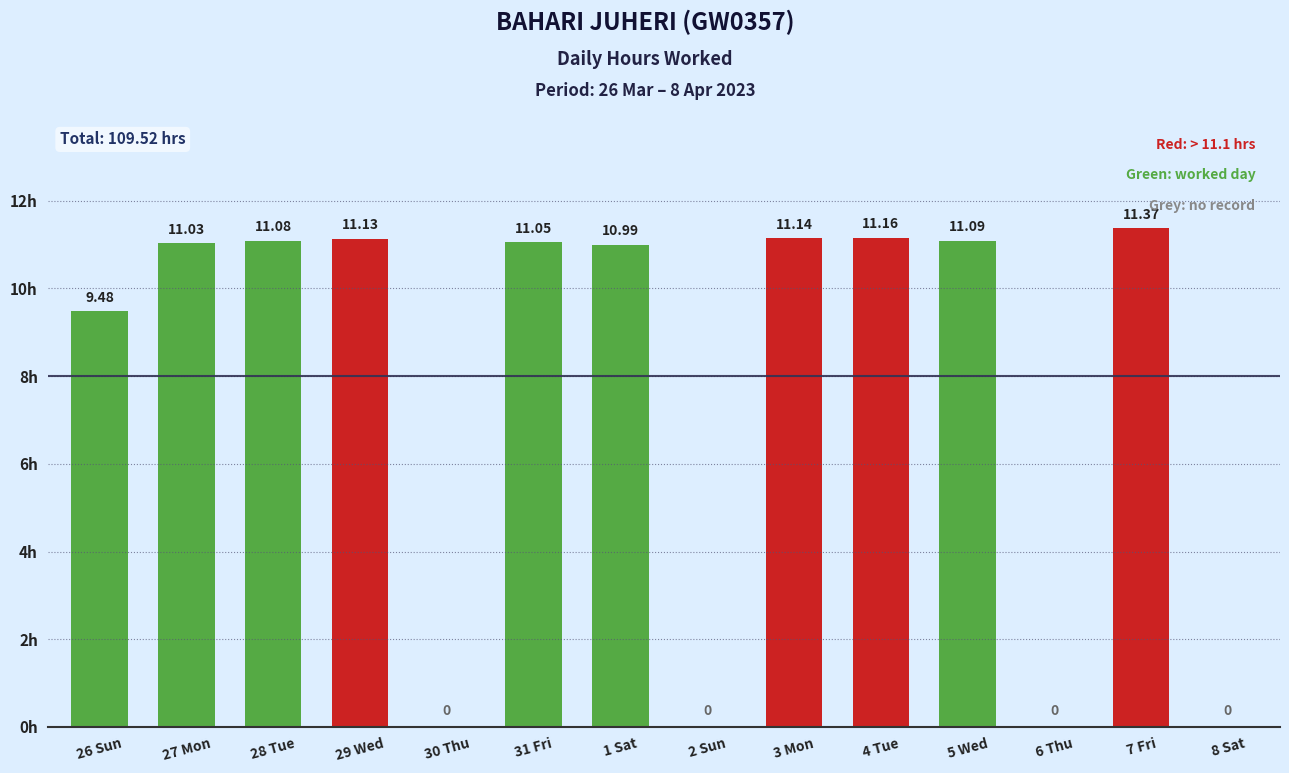

What is the sum of the values at 8 Sat and 29 Wed?

11.1